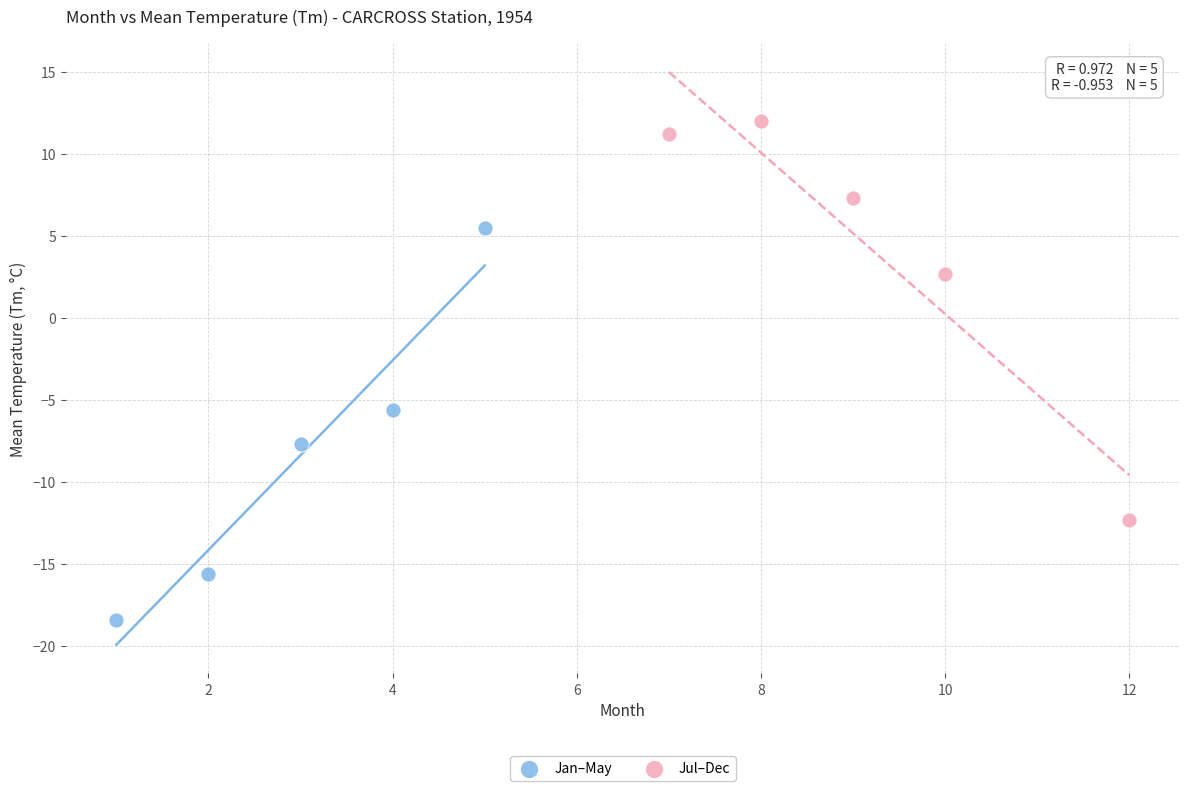

Which series contains the highest Y value?

Jul–Dec